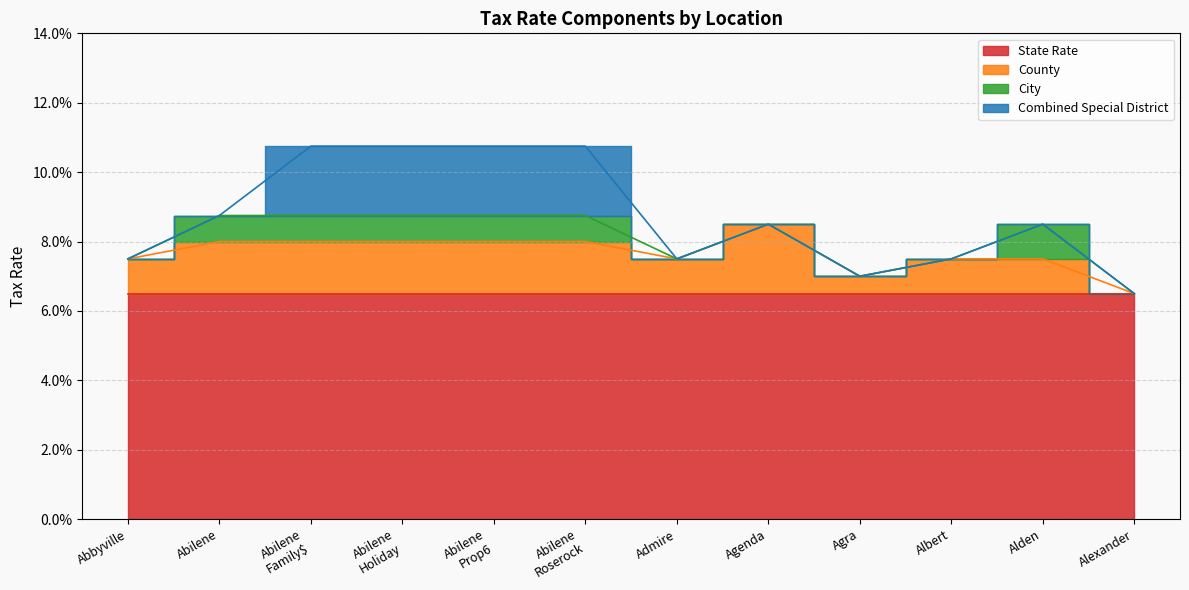

True or false: State Rate has a value of 0.1 at 2015-07.

False